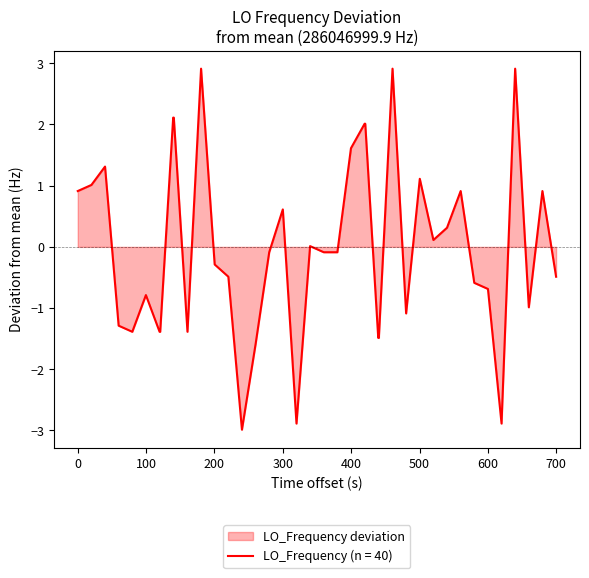

What is the minimum value shown in the chart?

-3.0